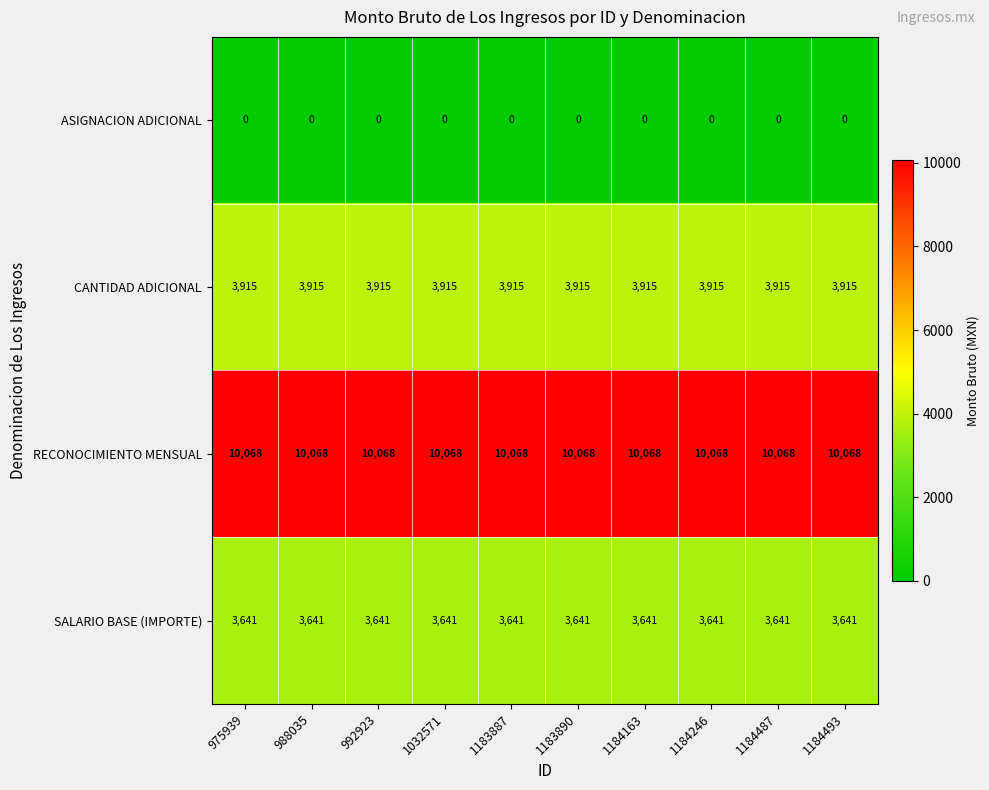

True or false: SALARIO BASE (IMPORTE) has a value of 1839 at 1184493.

False